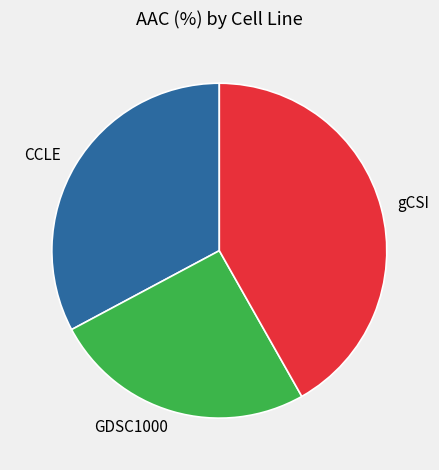

Between CCLE and GDSC1000, which is larger?

CCLE